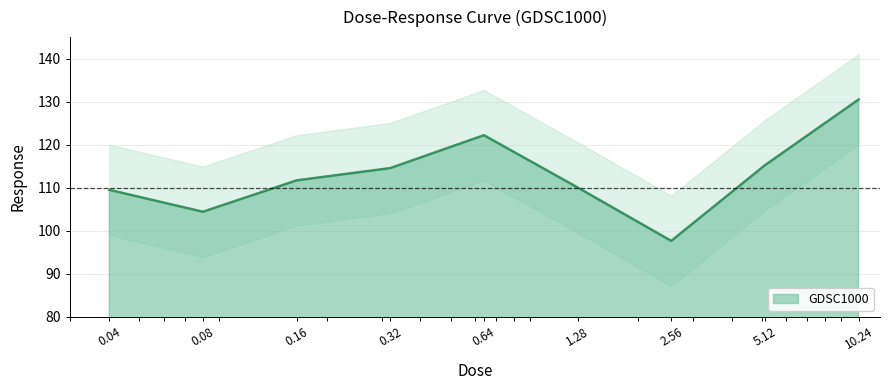

Where does the data first go above 111?

0.16